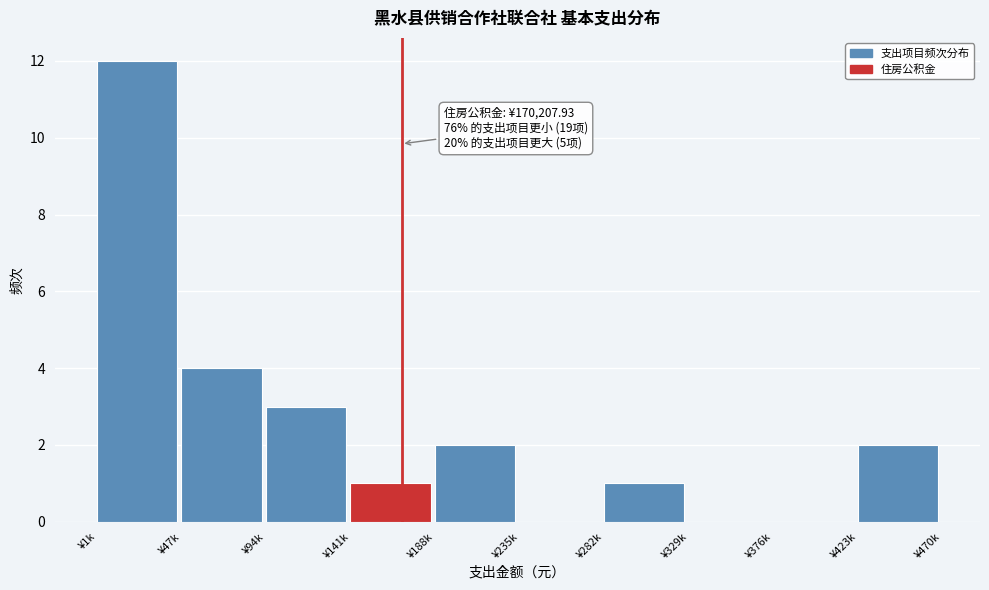

Reading right to left, transcribe all the data shown in this chart.

¥423k=2	¥376k=0	¥329k=0	¥282k=1	¥235k=0	¥188k=2	¥141k=1	¥94k=3	¥47k=4	¥1k=12